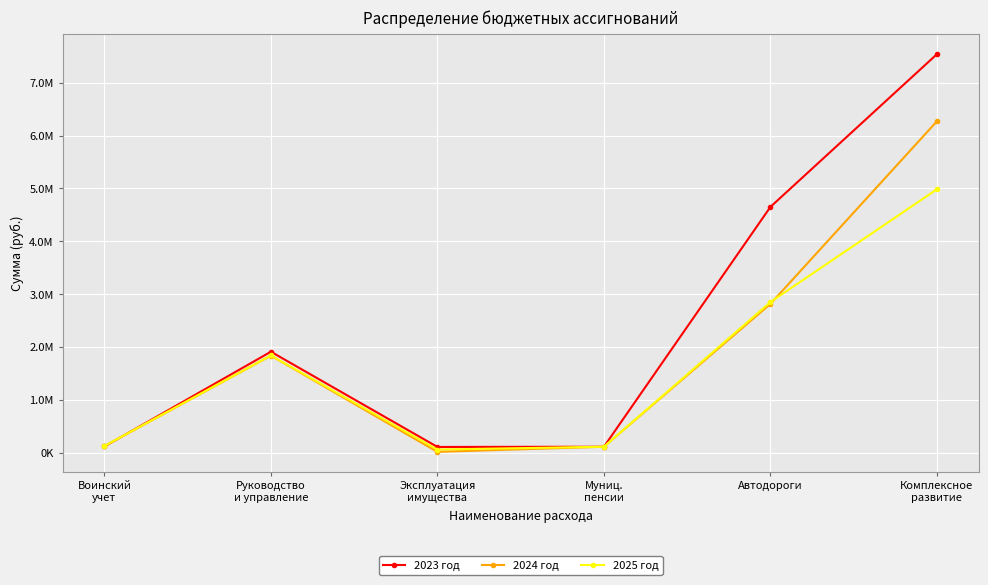

What is the sum of the 2025 год values at Автодороги and Руководство
и управление?

4687143.2